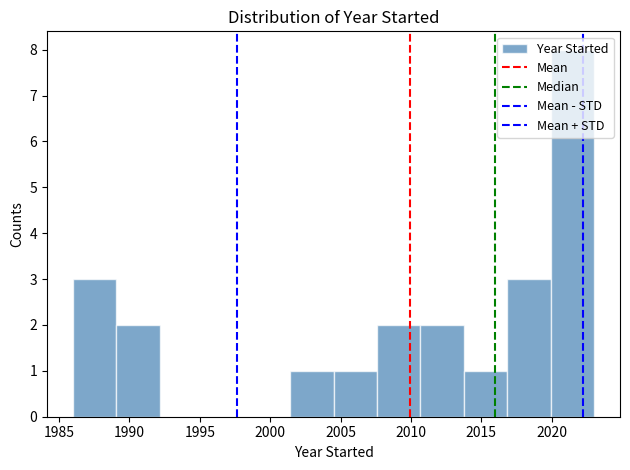

Reading left to right, transcribe this chart: for each bar, give the range it covers on the x-axis and its height. Neither the bar edges nor the heights are printed on the chart, so give them approximately, as read against the axes.

1986.0 to 1989.0: 3
1989.0 to 1992.0: 2
1992.0 to 1995.5: 0
1995.5 to 1998.5: 0
1998.5 to 2001.5: 0
2001.5 to 2004.5: 1
2004.5 to 2007.5: 1
2007.5 to 2010.5: 2
2010.5 to 2014.0: 2
2014.0 to 2017.0: 1
2017.0 to 2020.0: 3
2020.0 to 2023.0: 8